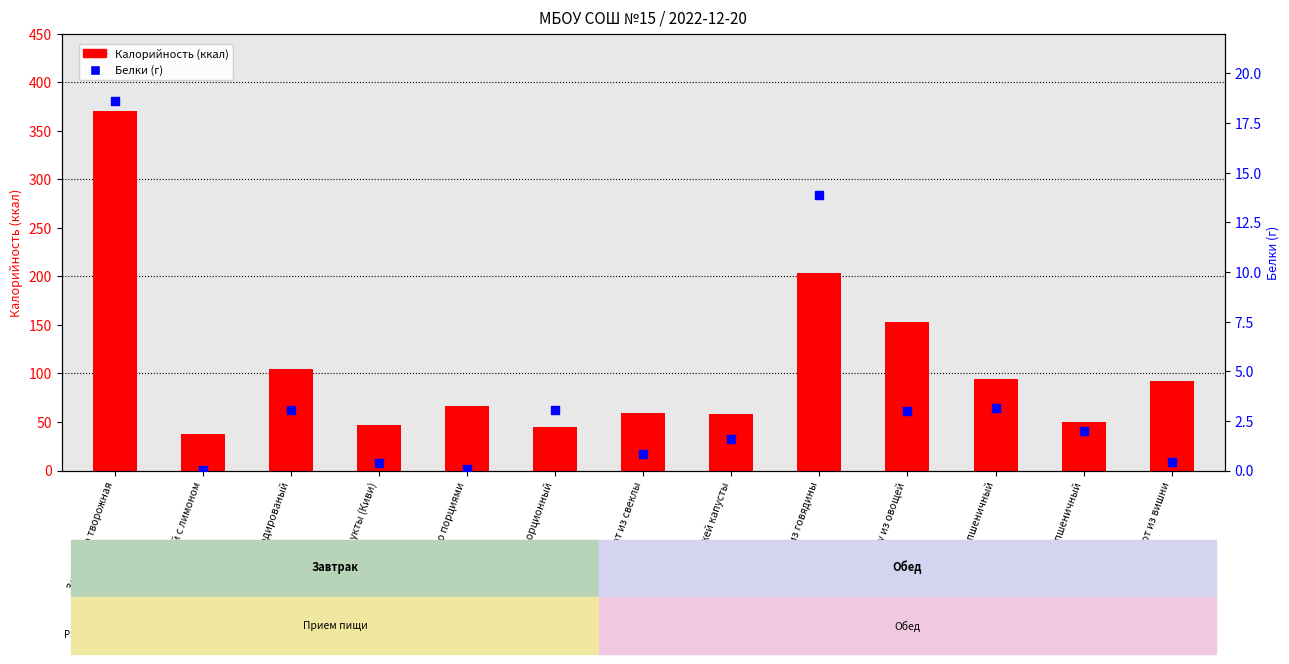

Which series has the largest Y range (max minus min)?

Калорийность